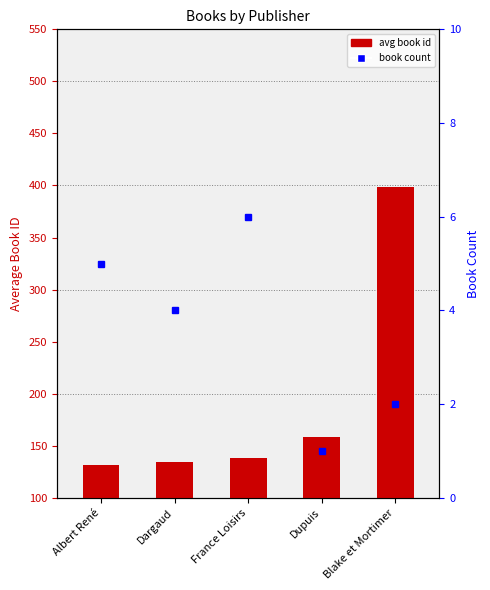

Which series changed the most between Albert René and Dupuis?

avg book id